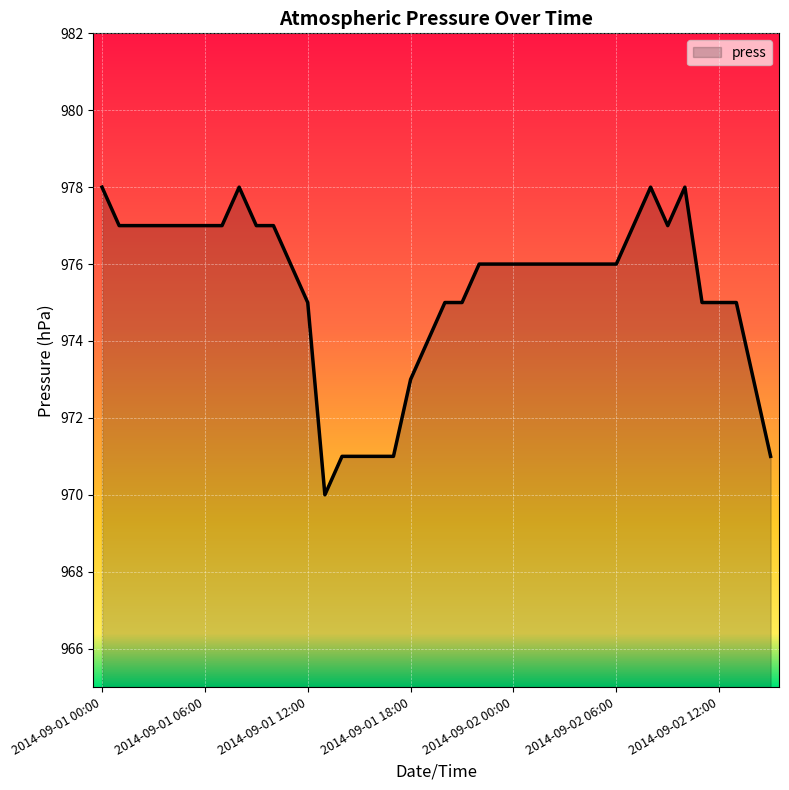

What is the difference between the maximum and minimum values?

8